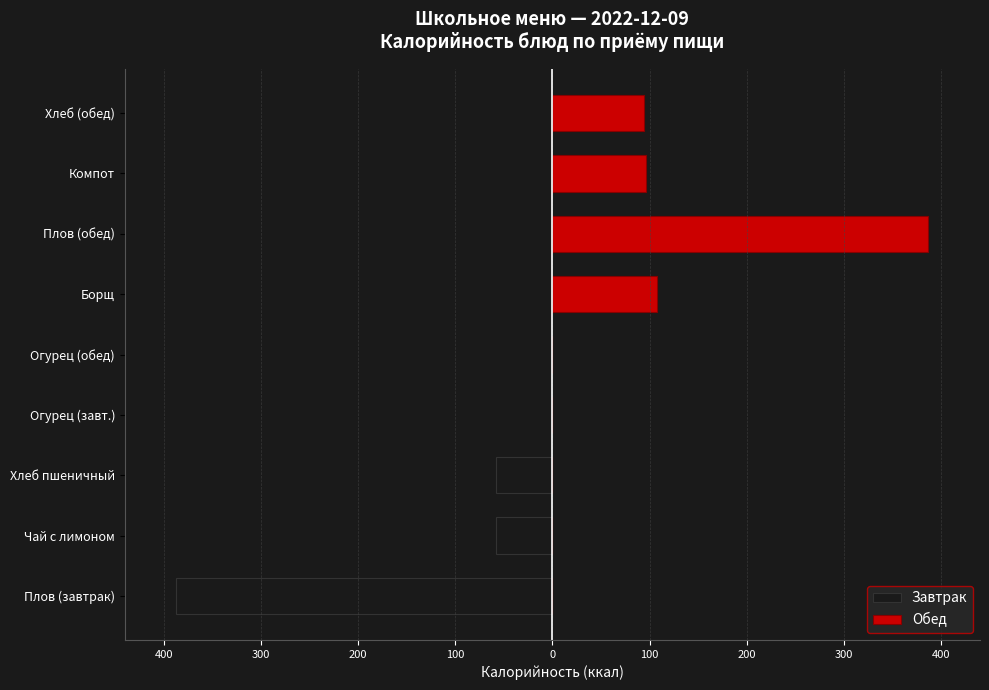

What is the sum of all Завтрак values?

-502.9